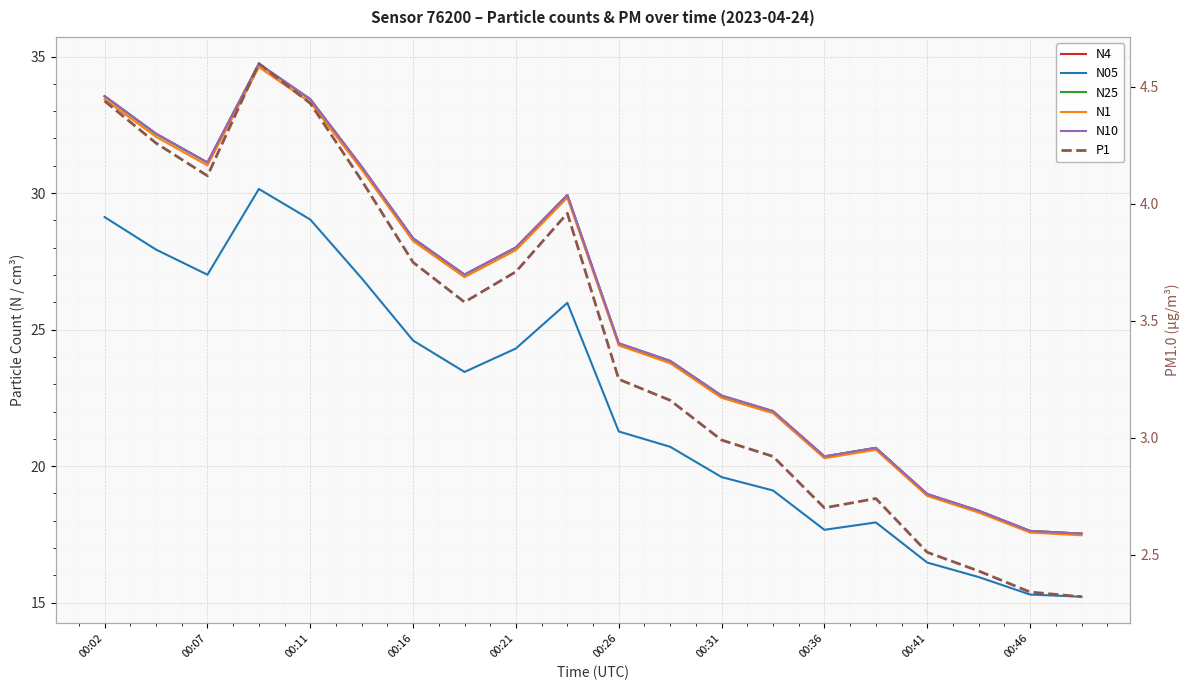

What is the maximum value shown in the chart?

34.7